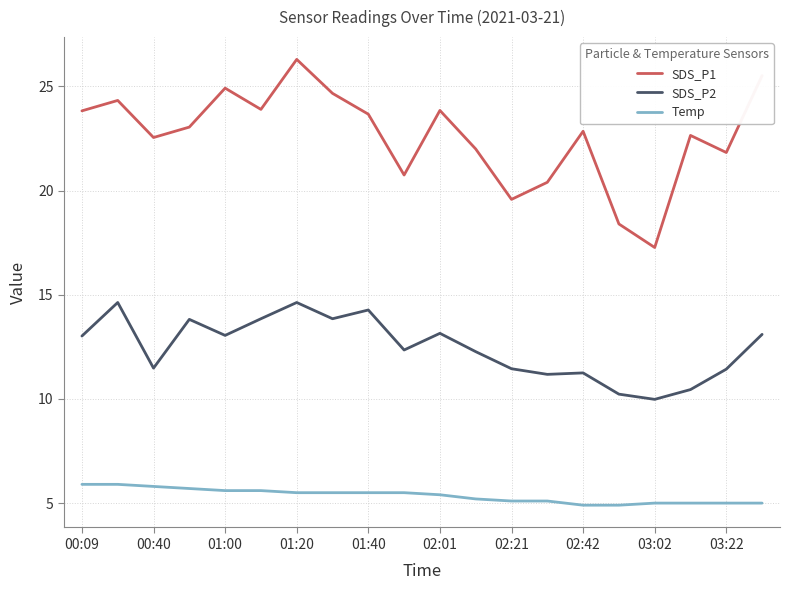

What is the maximum value shown in the chart?

26.3